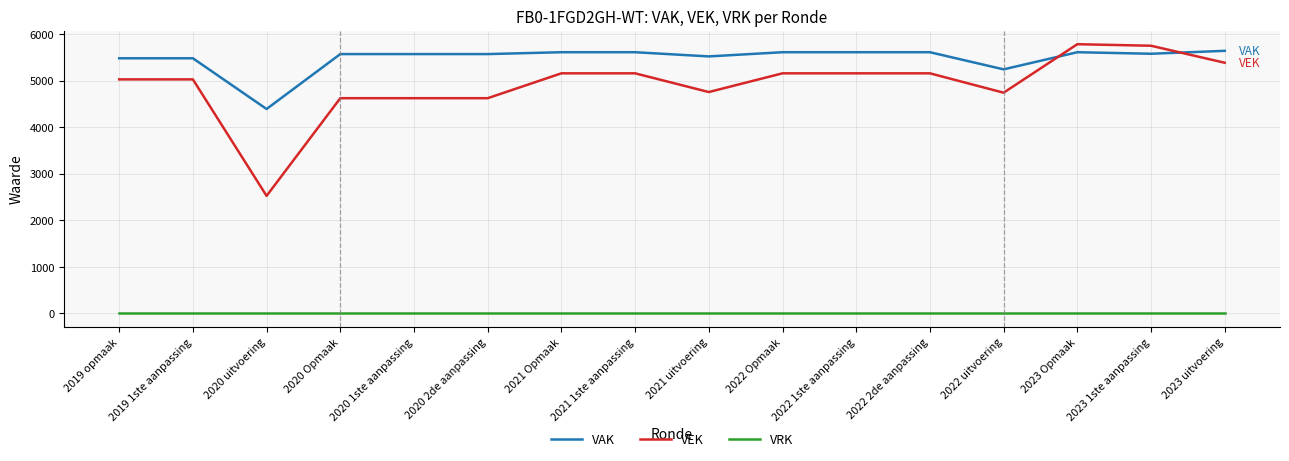

True or false: VAK has a value of 5479 at 2019 1ste aanpassing.

True